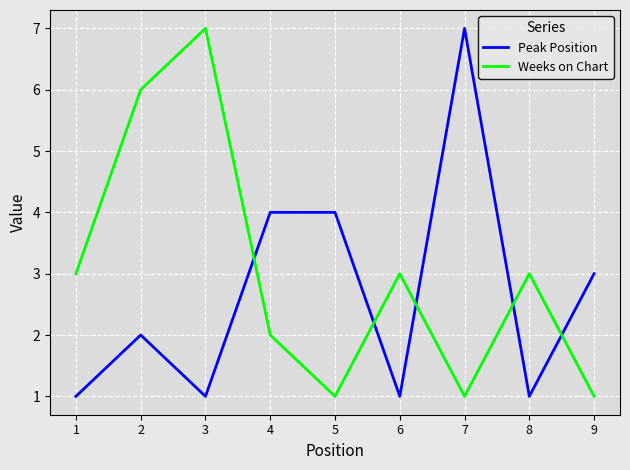

What is the total value across all series at 9?

4